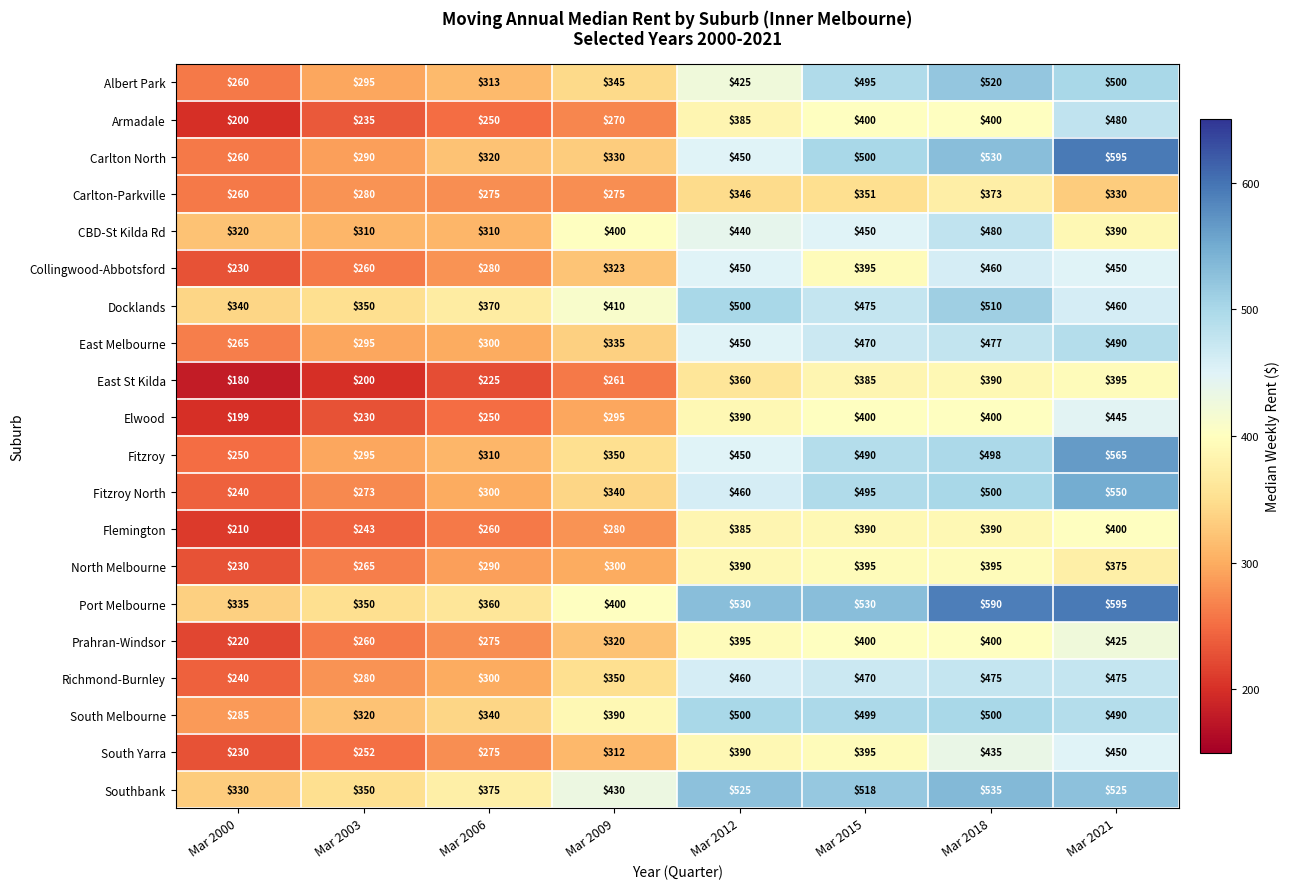

What is the total value across all series at Mar 2018?

9258